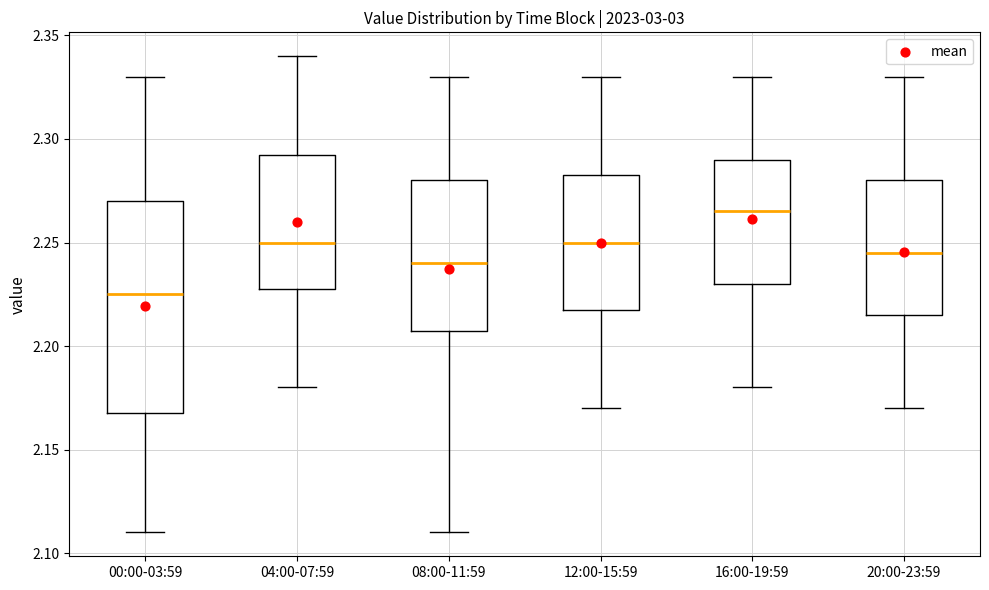

Reading left to right, transcribe this box plot: for each box, give where its median line is, the range the box spans, and where its two whiskers end, as read against the y-axis. The values are not printed on the chart, so give them approximately, as read against the axis.

00:00-03:59: median 2.225, box 2.170 to 2.270, whiskers 2.110 to 2.330
04:00-07:59: median 2.250, box 2.230 to 2.295, whiskers 2.180 to 2.340
08:00-11:59: median 2.240, box 2.210 to 2.280, whiskers 2.110 to 2.330
12:00-15:59: median 2.250, box 2.220 to 2.285, whiskers 2.170 to 2.330
16:00-19:59: median 2.265, box 2.230 to 2.290, whiskers 2.180 to 2.330
20:00-23:59: median 2.245, box 2.215 to 2.280, whiskers 2.170 to 2.330